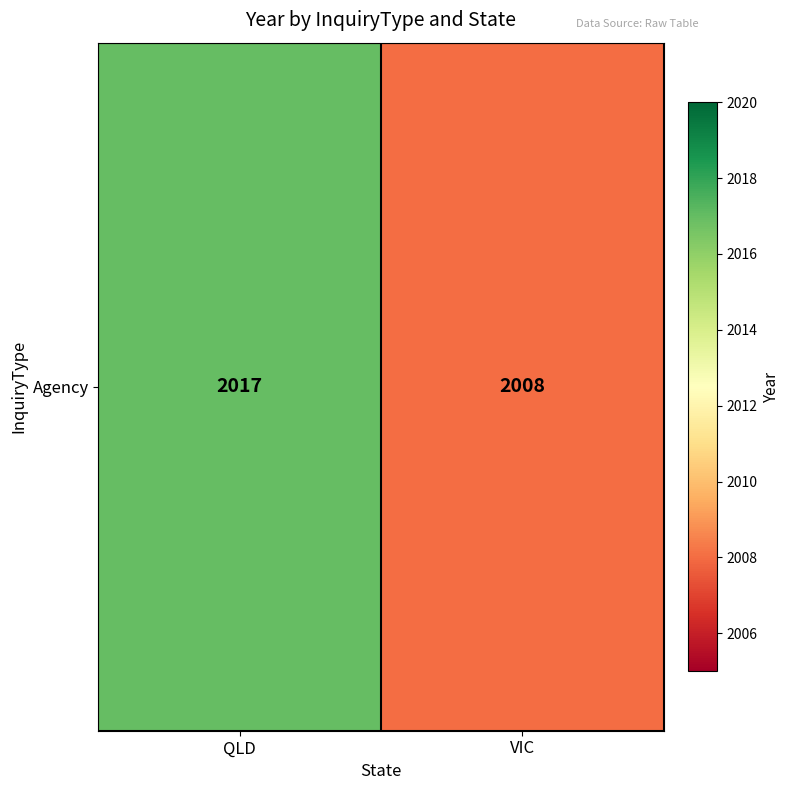

Count the number of categories in the chart.

2